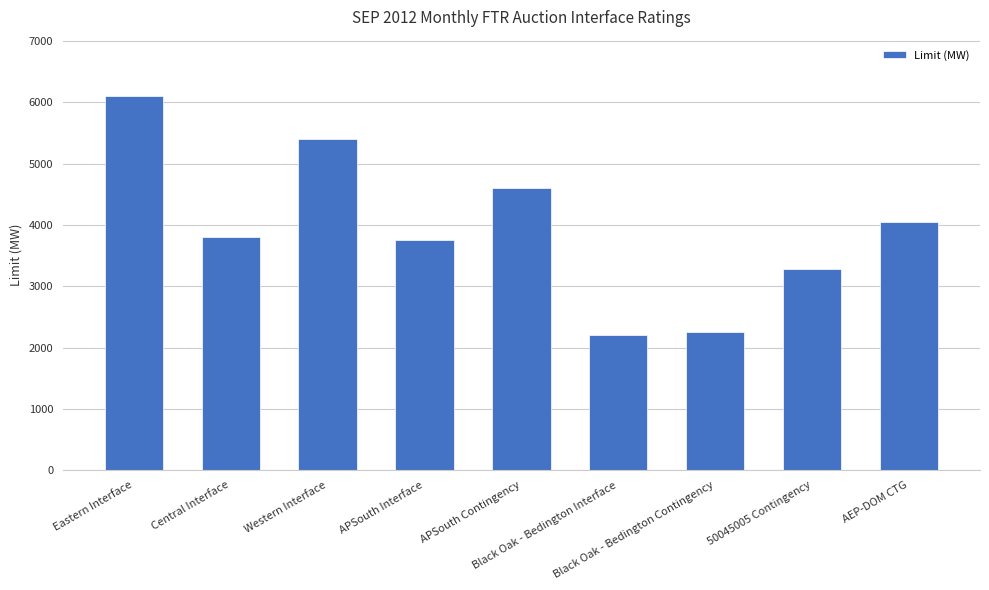

How many bars are there in total?

9